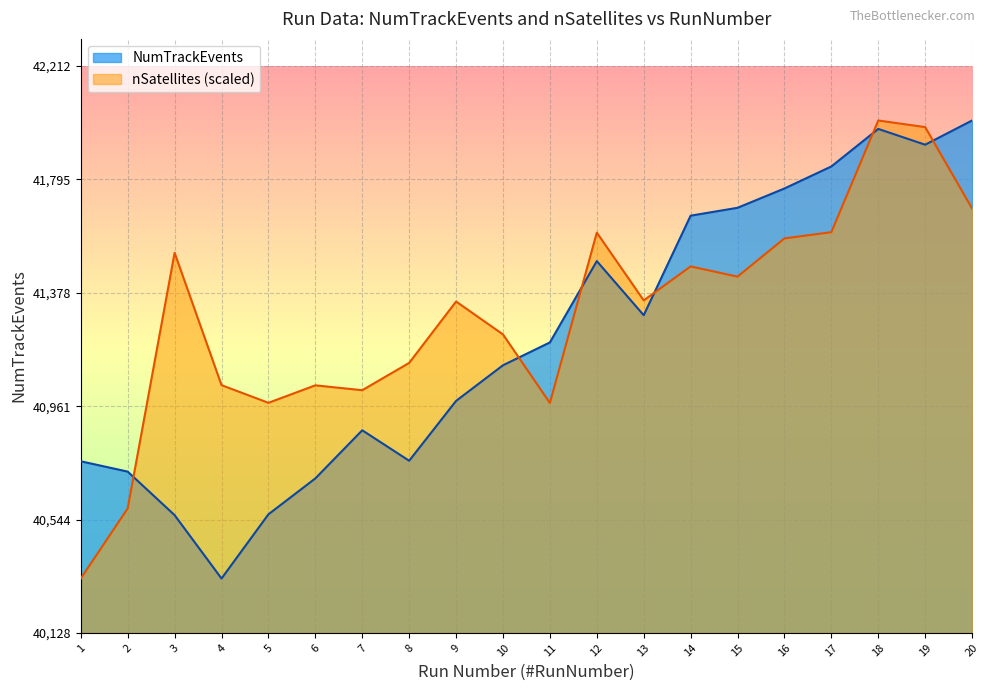

What are all the series names shown in the legend?

NumTrackEvents, nSatellites (scaled)